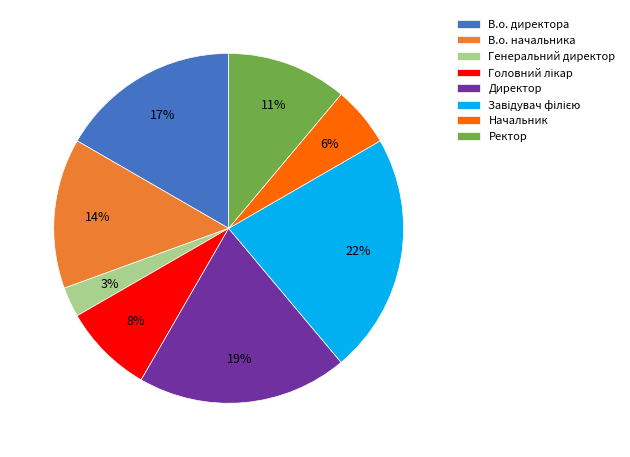

Which has a higher value, Директор or В.о. директора?

Директор